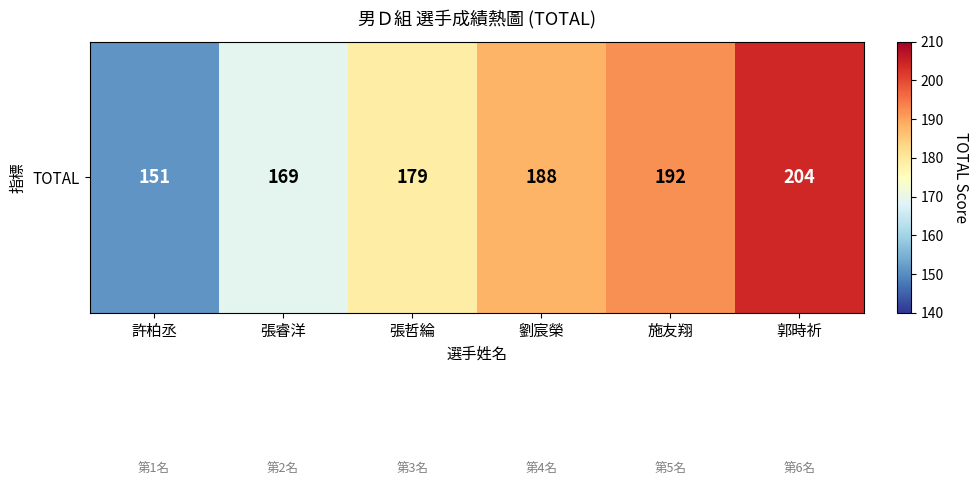

What is the greatest value displayed?

204